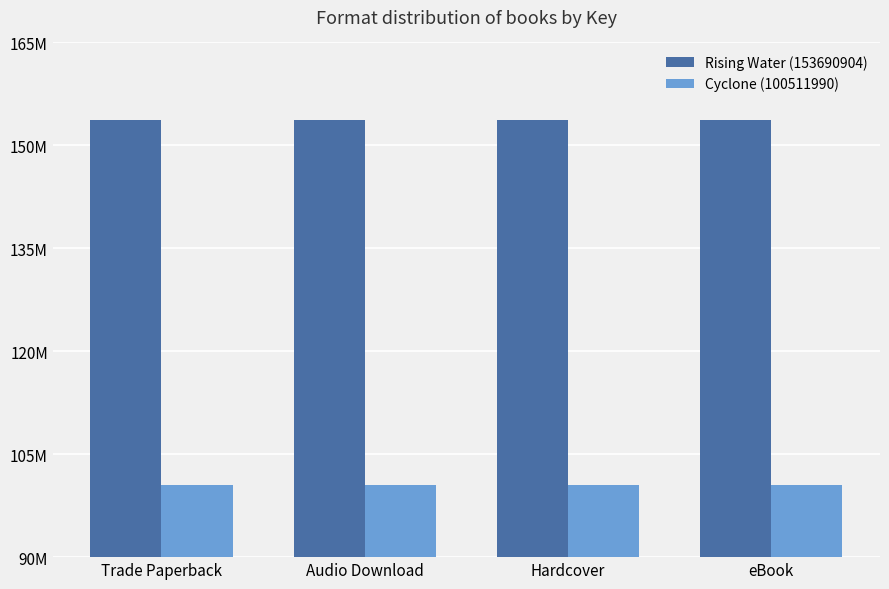

Which series changed the most between Trade Paperback and Hardcover?

Rising Water (153690904)